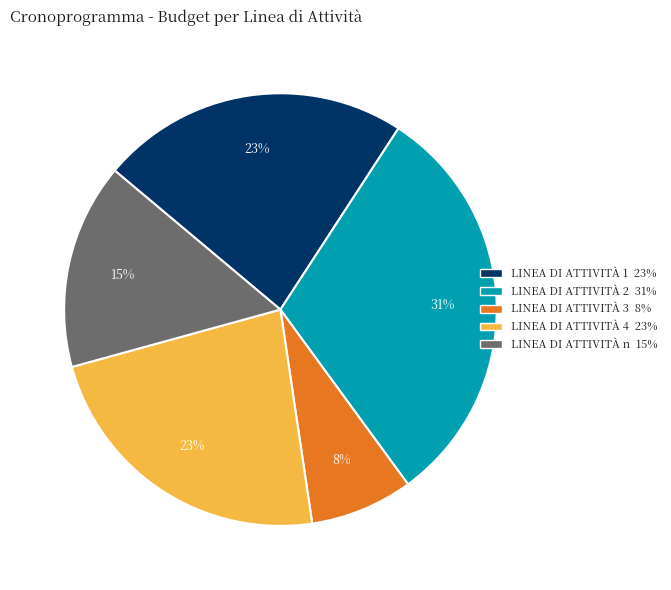

To the nearest percent, what portion does LINEA DI ATTIVITÀ 1 represent?

23%